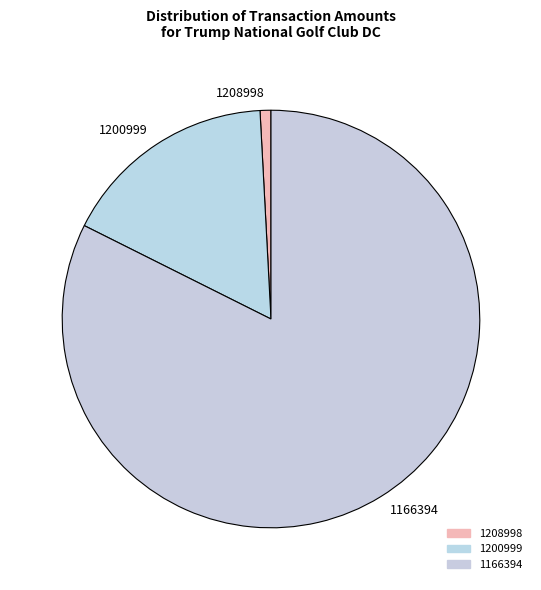

Combined, do 1200999 and 1166394 account for over 50%?

Yes